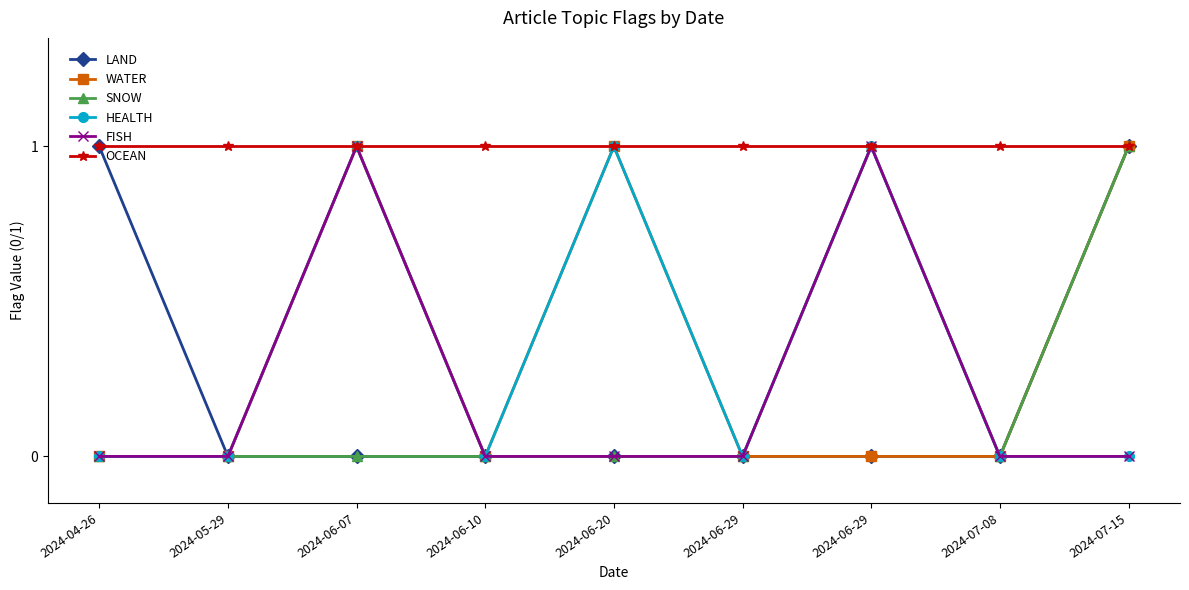

True or false: LAND and HEALTH cross at least once.

False